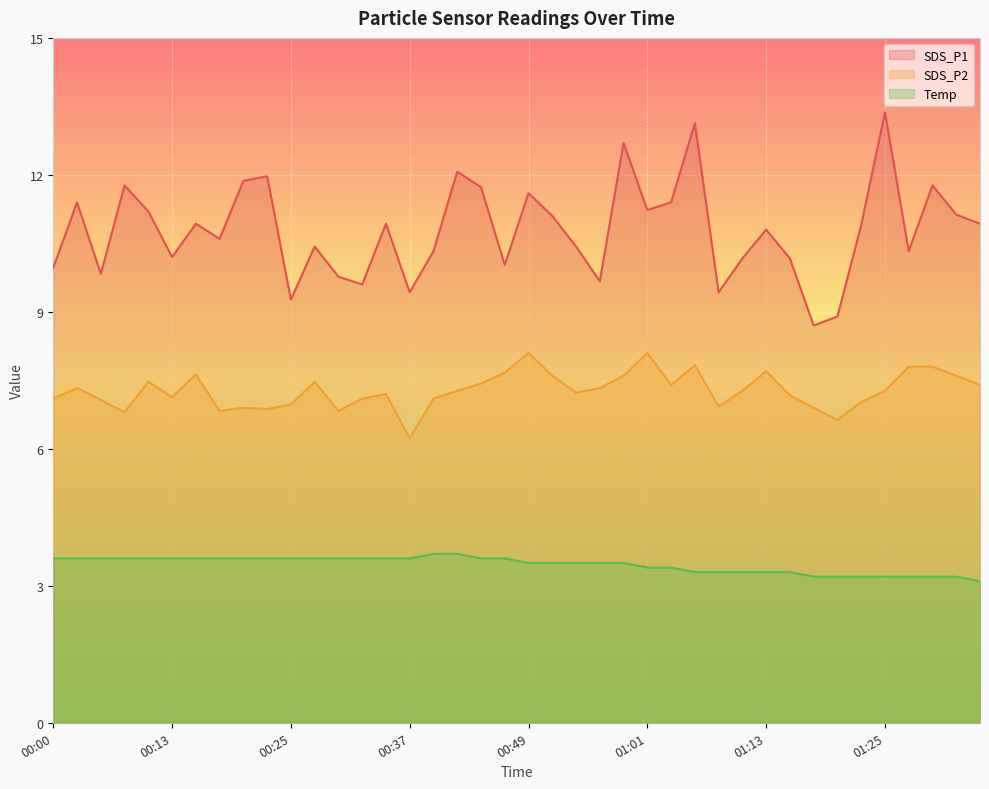

Reading left to right, what are all the values shown in this chart?

SDS_P1: 10.0	11.4	9.8	11.8	11.2	10.2	10.9	10.6	11.9	12.0	9.3	10.4	9.8	9.6	10.9	9.4	10.3	12.1	11.7	10.0	11.6	11.1	10.4	9.7	12.7	11.2	11.4	13.1	9.4	10.2	10.8	10.2	8.7	8.9	10.9	13.4	10.3	11.8	11.1	10.9
SDS_P2: 7.1	7.3	7.1	6.8	7.5	7.1	7.6	6.8	6.9	6.9	7.0	7.5	6.8	7.1	7.2	6.2	7.1	7.3	7.4	7.7	8.1	7.6	7.2	7.3	7.6	8.1	7.4	7.8	6.9	7.3	7.7	7.2	6.9	6.6	7.0	7.3	7.8	7.8	7.6	7.4
Temp: 3.6	3.6	3.6	3.6	3.6	3.6	3.6	3.6	3.6	3.6	3.6	3.6	3.6	3.6	3.6	3.6	3.7	3.7	3.6	3.6	3.5	3.5	3.5	3.5	3.5	3.4	3.4	3.3	3.3	3.3	3.3	3.3	3.2	3.2	3.2	3.2	3.2	3.2	3.2	3.1